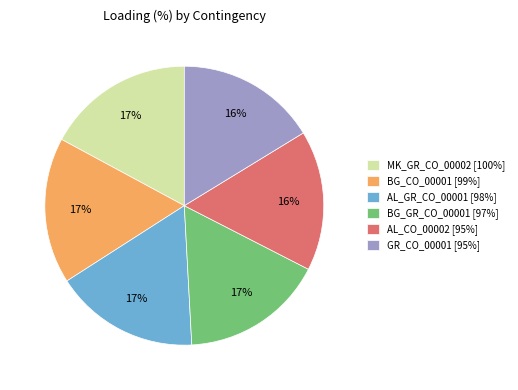

Is the sum of BG_GR_CO_00001 [97%] and MK_GR_CO_00002 [100%] greater than half?

No